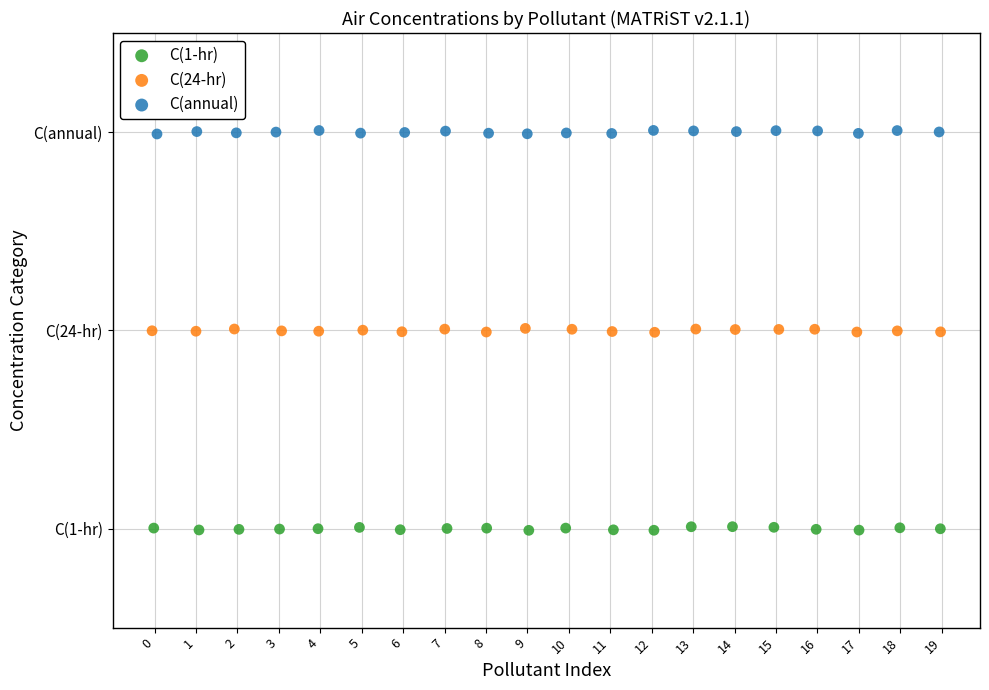

Which series contains the highest Y value?

C(annual)